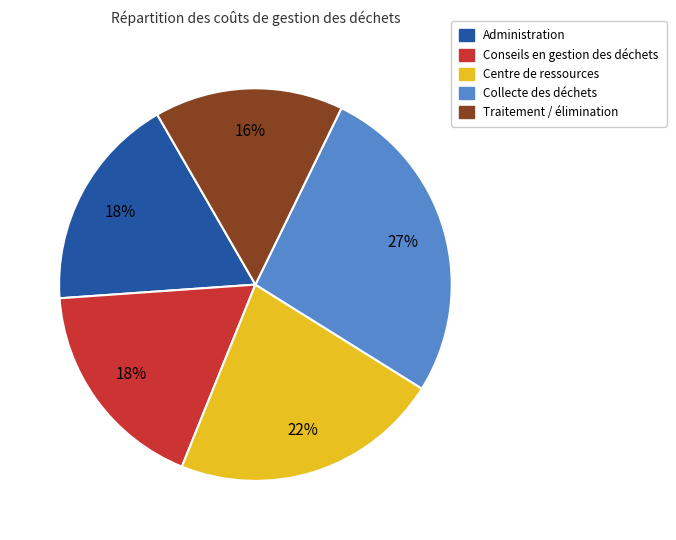

What is the largest slice in the pie chart?

Collecte des déchets